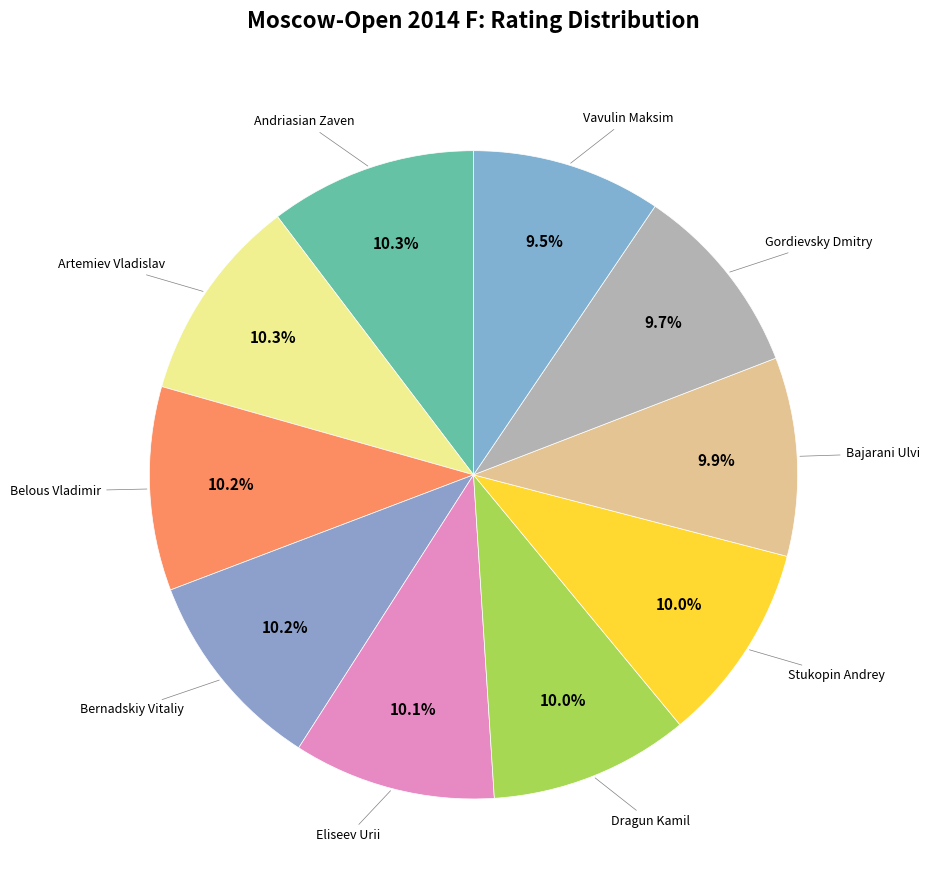

What is the smallest slice in the pie chart?

Vavulin Maksim